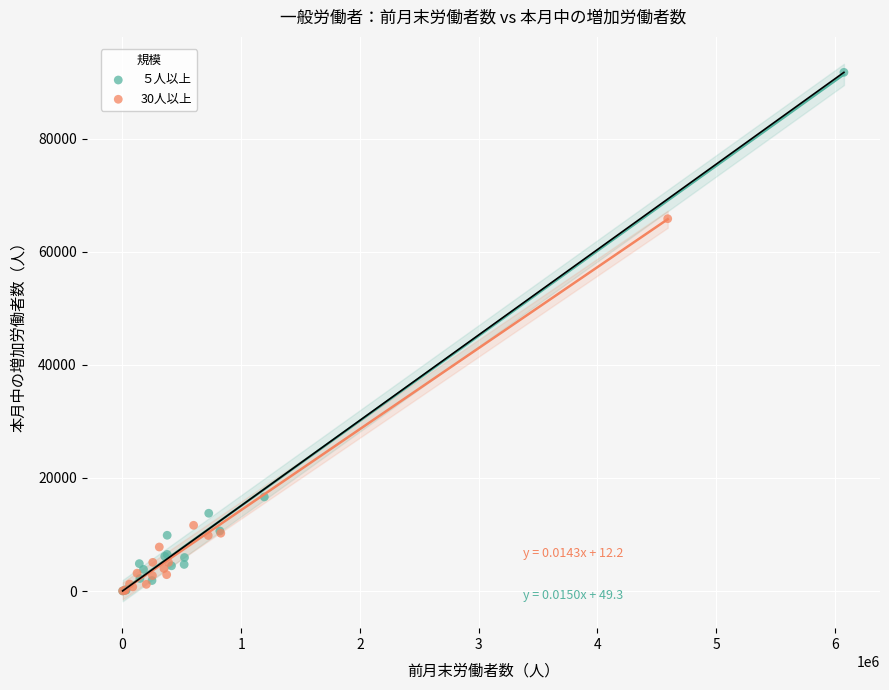

Which series has the widest spread of Y values?

５人以上